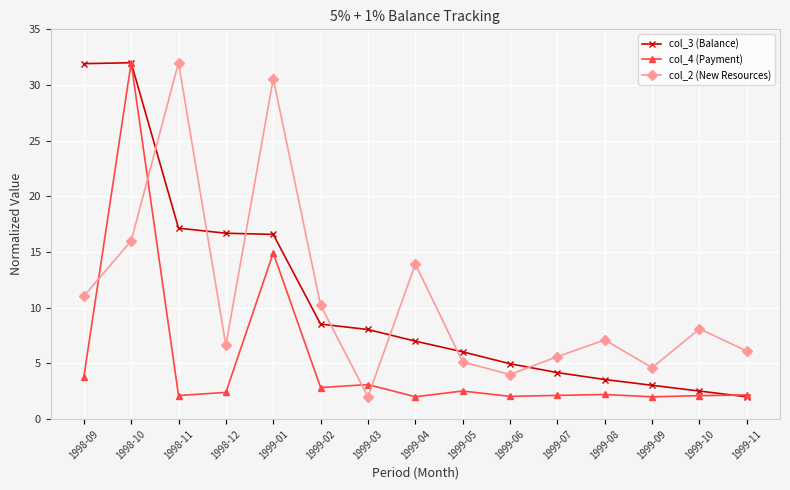

At 1999-01, list the series in order from largest to smallest.

col_2 (New Resources), col_3 (Balance), col_4 (Payment)